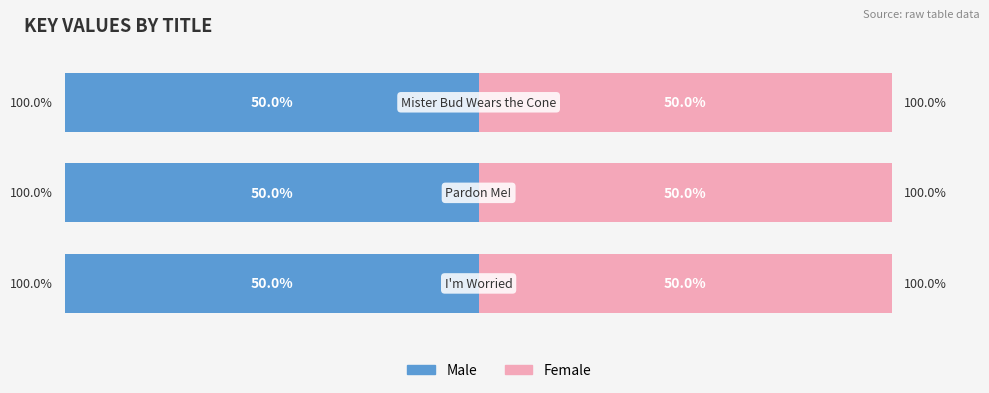

List the series in order of their peak value, lowest first.

Male, Female